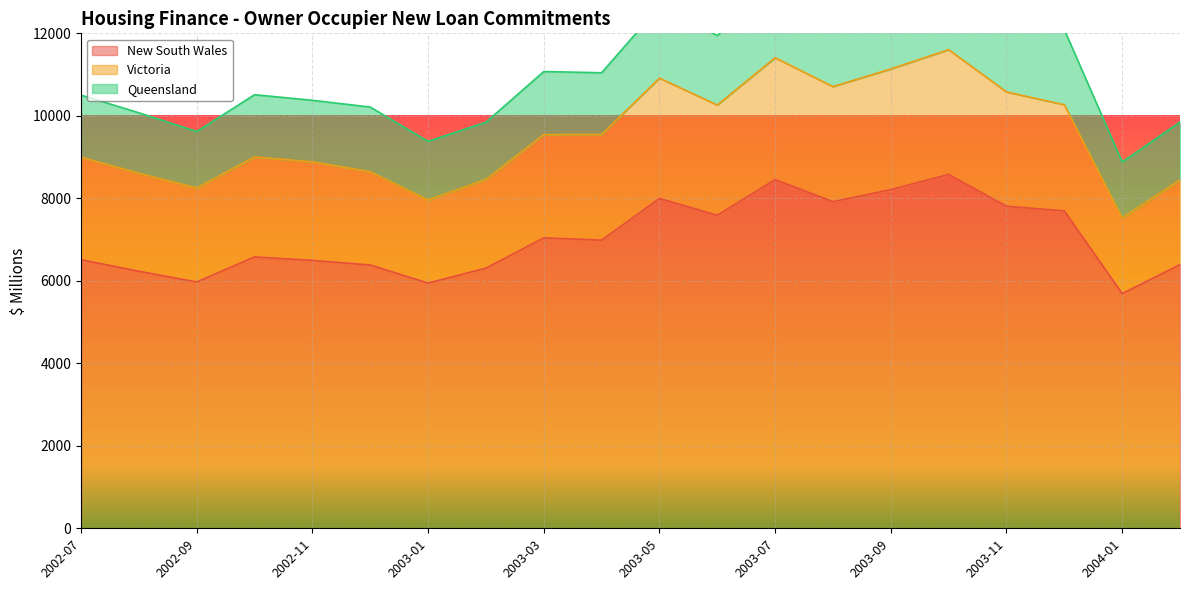

True or false: Queensland and New South Wales cross at least once.

False